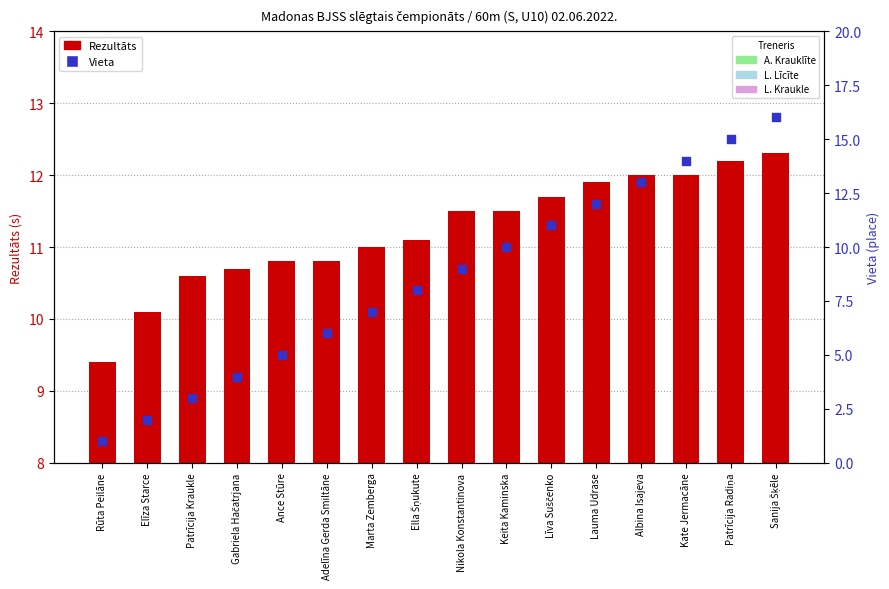

Which series has the widest spread of Y values?

Vieta